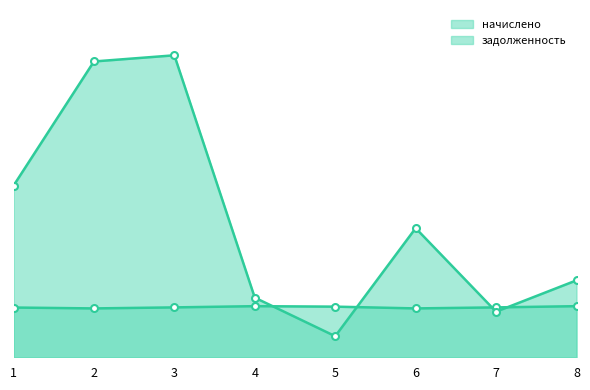

At how many categories does at least one series exceed 12884?

4